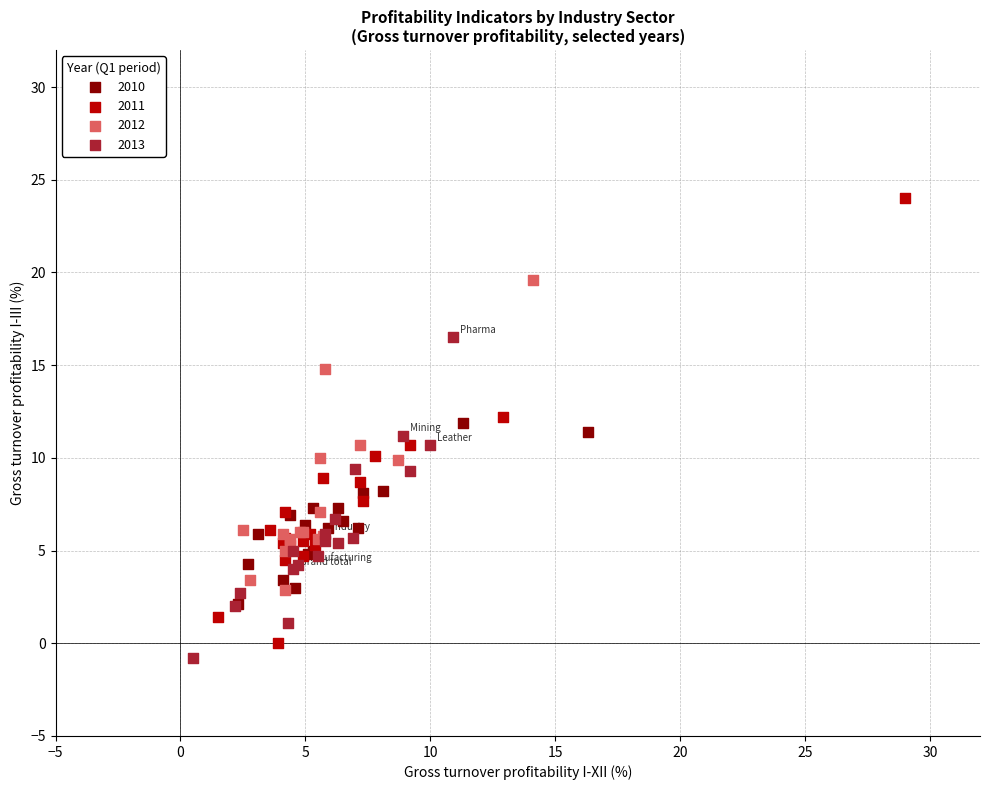

Which series reaches the maximum Y coordinate?

2011